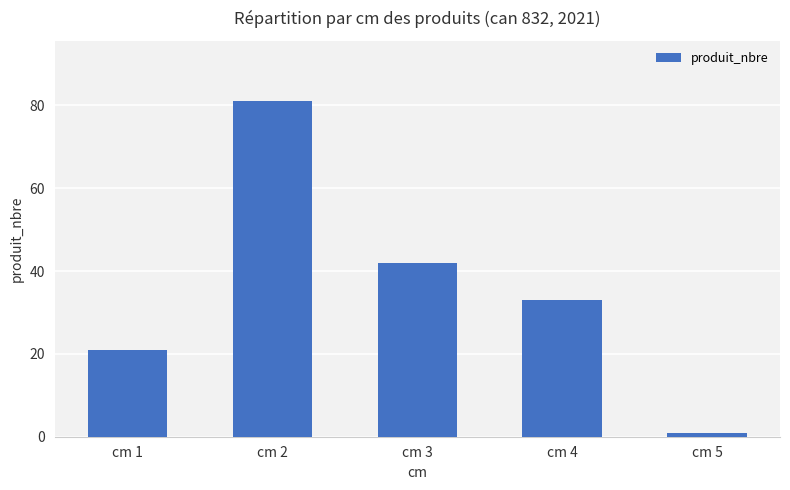

Rank the categories by value from highest to lowest.

cm 2, cm 3, cm 4, cm 1, cm 5